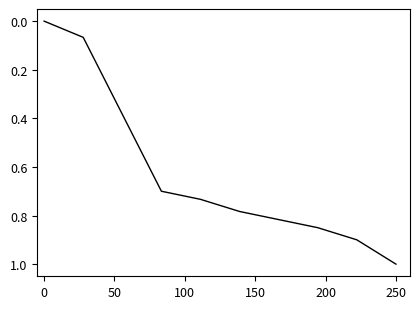

What is the greatest value displayed?

1.0